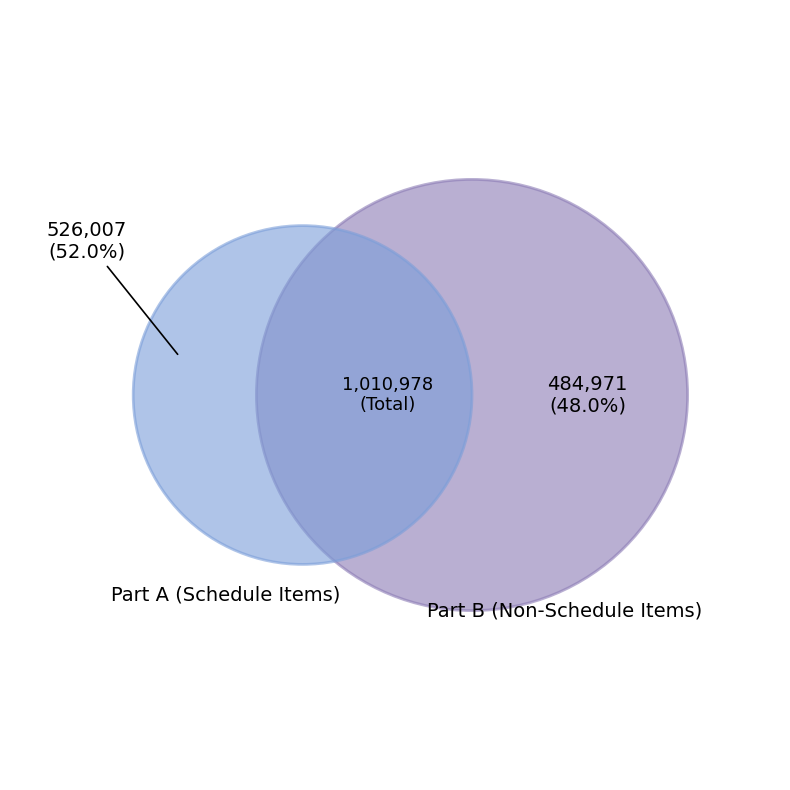

To the nearest percent, what percentage of the pie is Part A (Schedule Items)?

52%